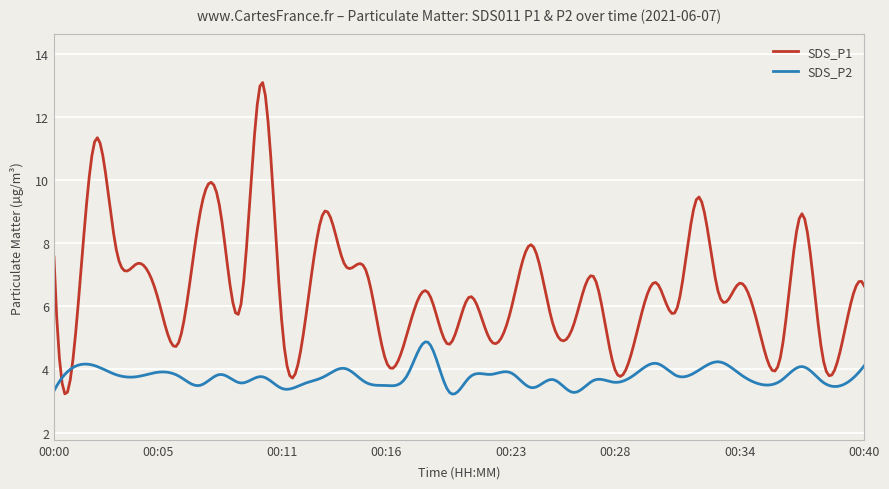

What is the smallest value displayed?

3.2